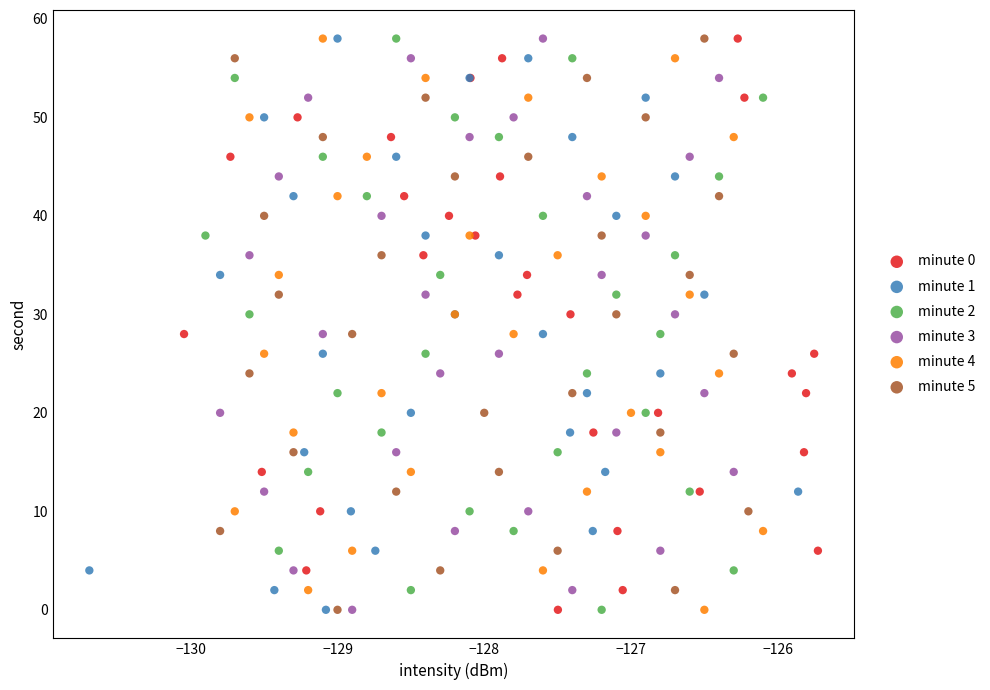

What are all the series names shown in the legend?

minute 0, minute 1, minute 2, minute 3, minute 4, minute 5